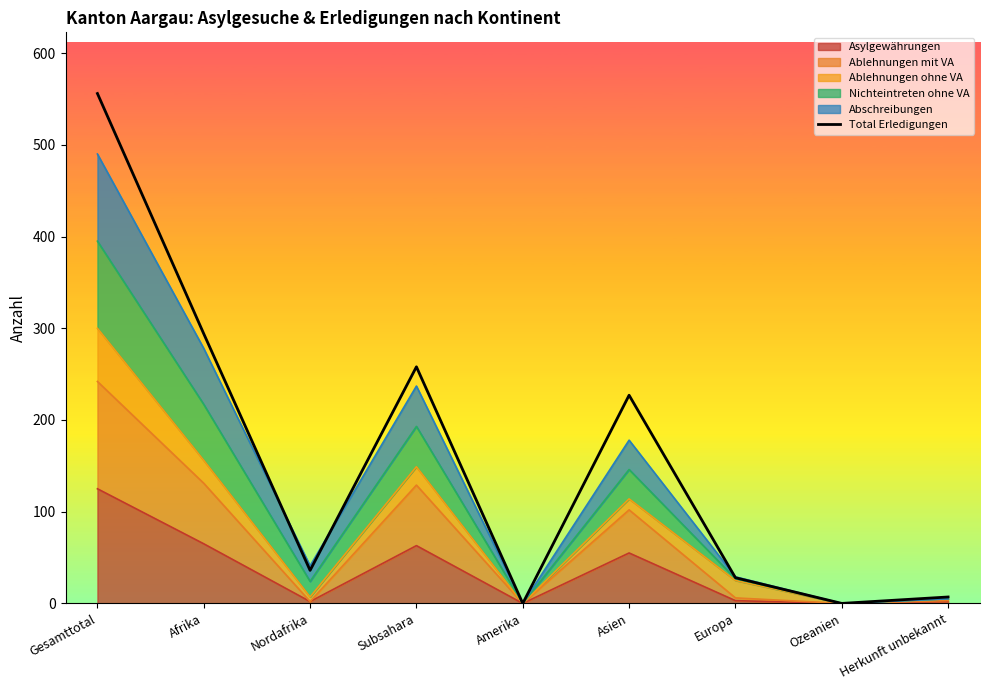

What is the sum of all values?

1406